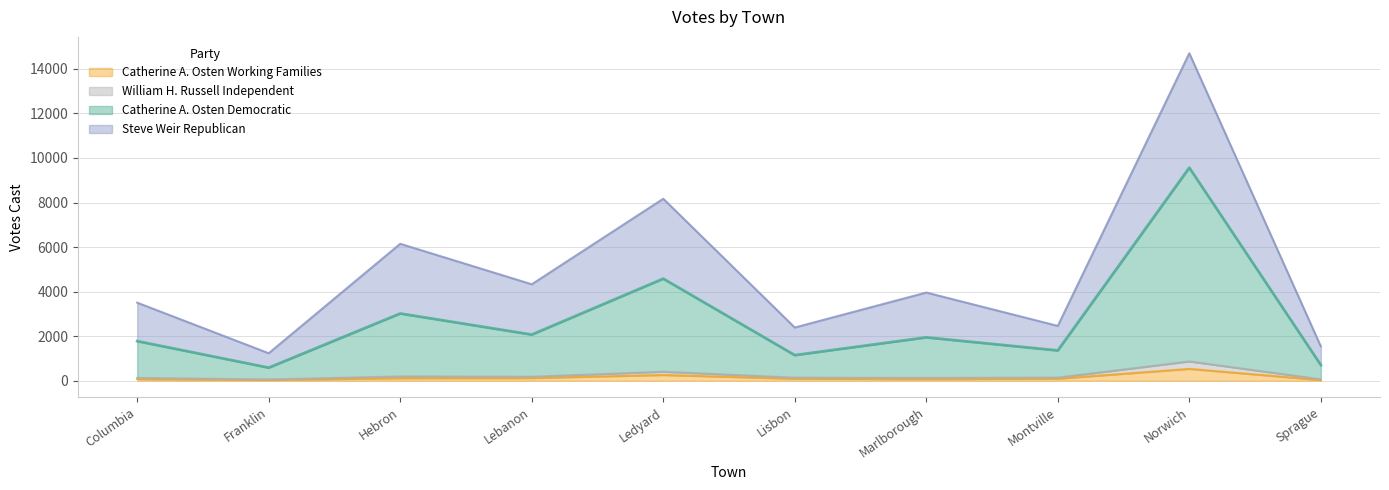

What are all the series names shown in the legend?

Catherine A. Osten Working Families, William H. Russell Independent, Catherine A. Osten Democratic, Steve Weir Republican